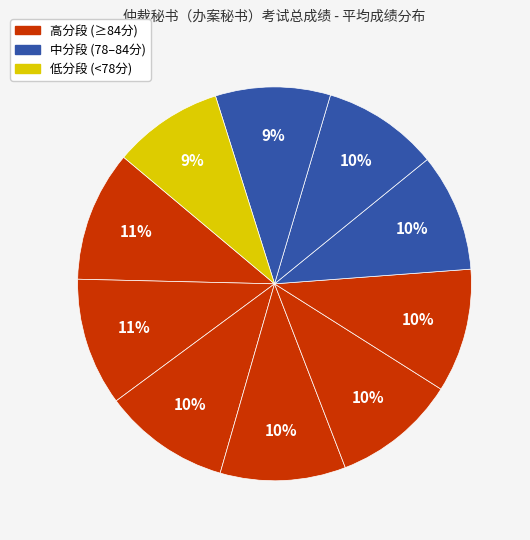

How many slices are in this pie chart?

10